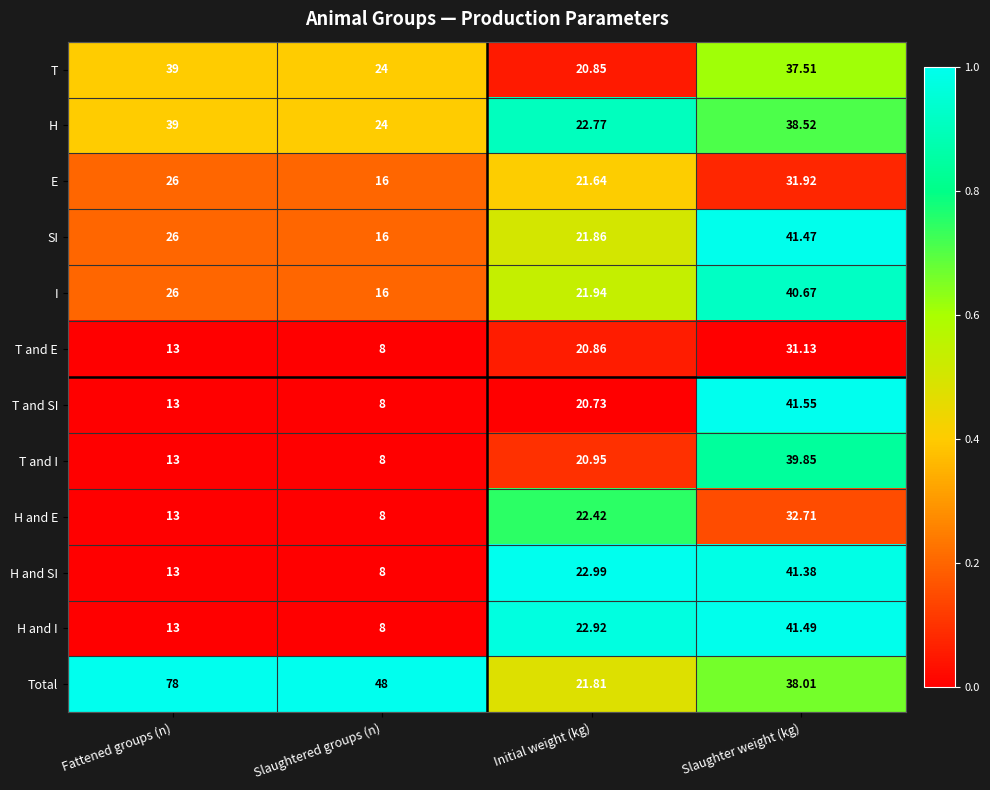

At which label does T and SI first exceed 20?

Initial weight (kg)